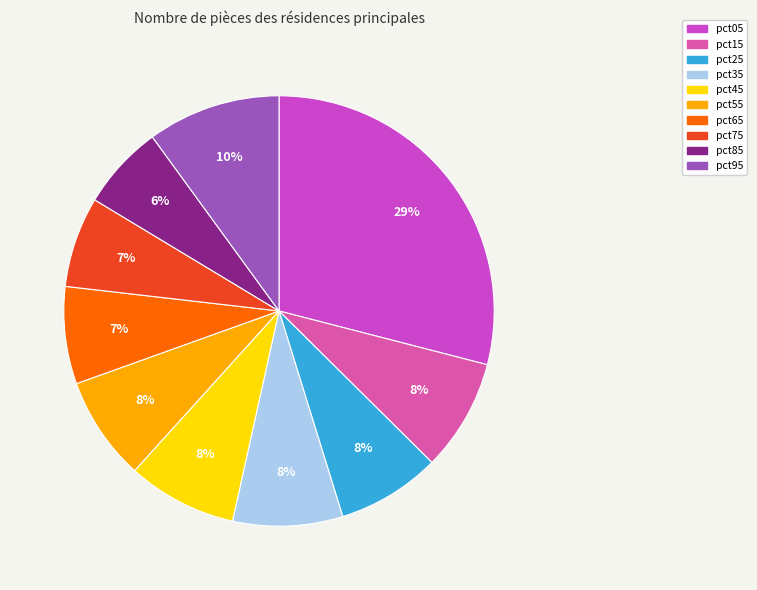

How many slices are in this pie chart?

10